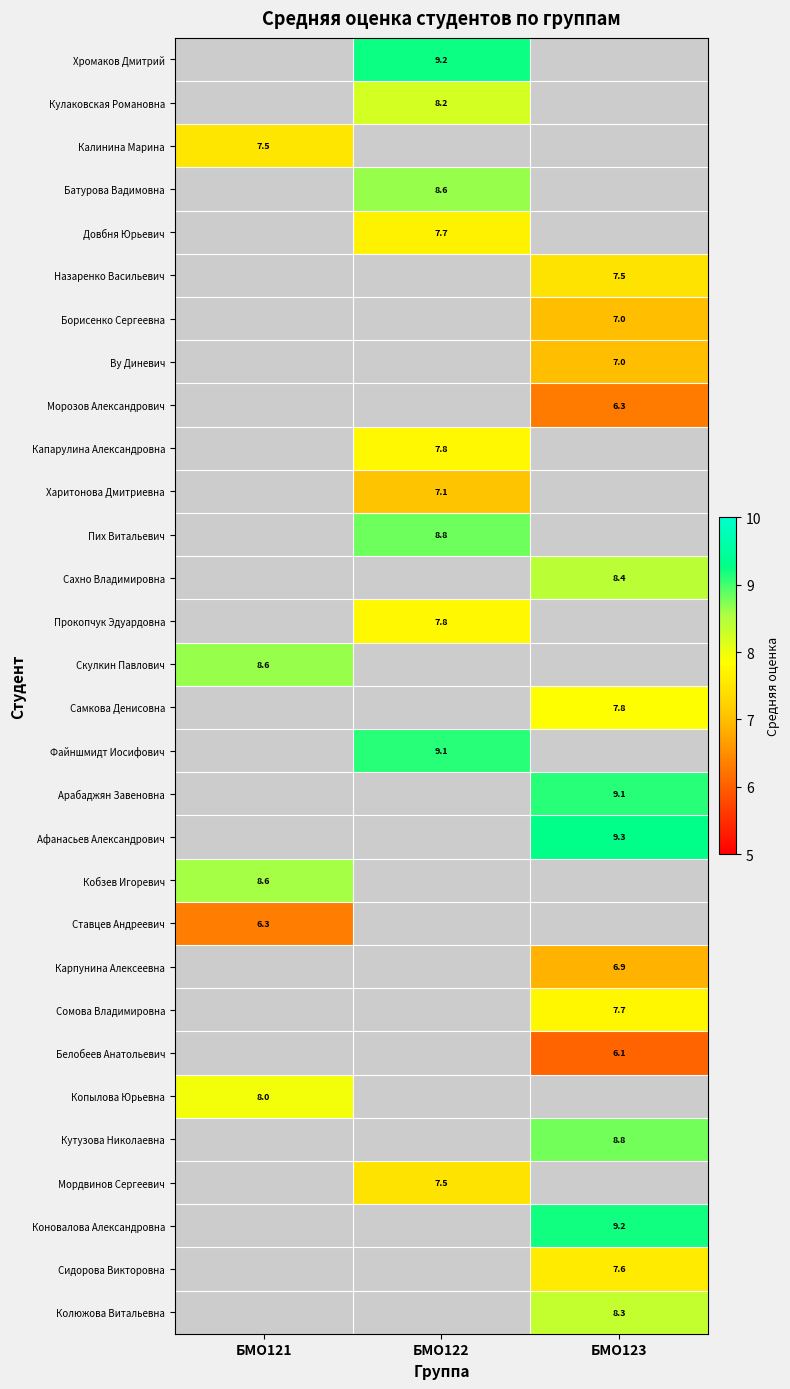

What is the maximum value shown in the chart?

9.3